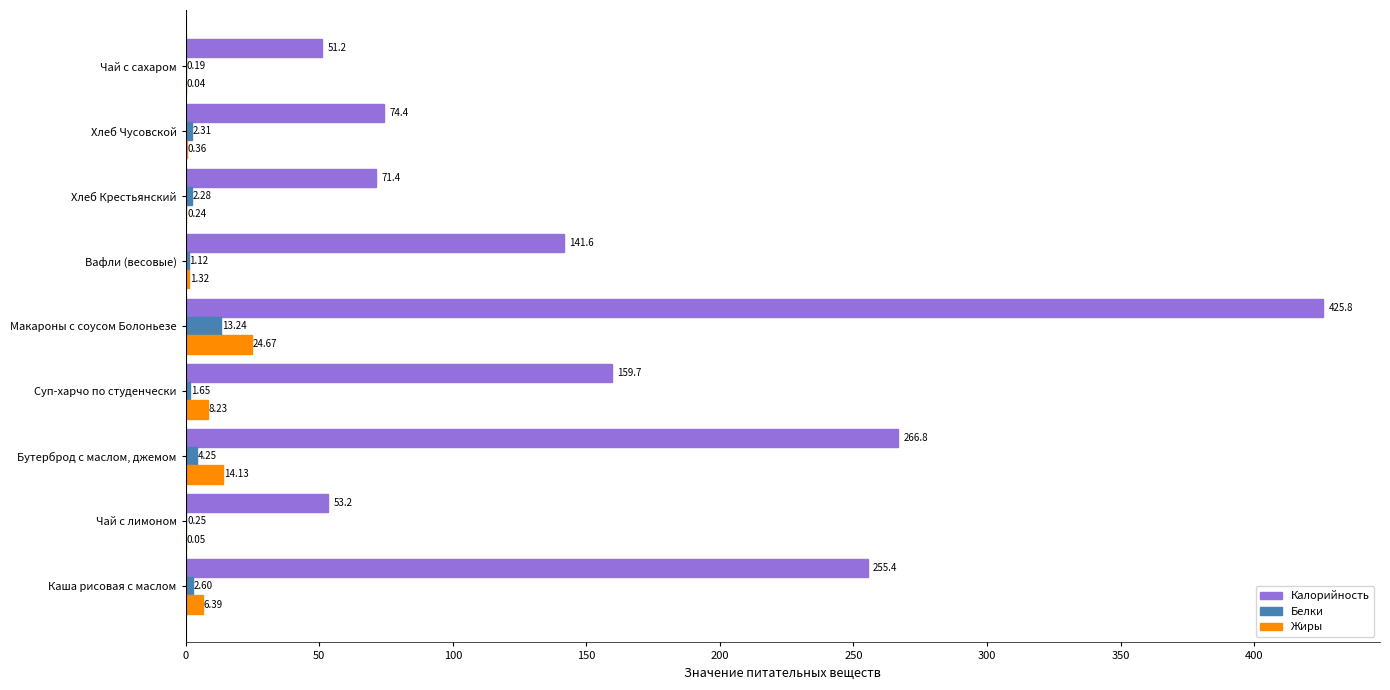

Which series changed the most between Суп-харчо по студенчески and Хлеб Крестьянский?

Калорийность